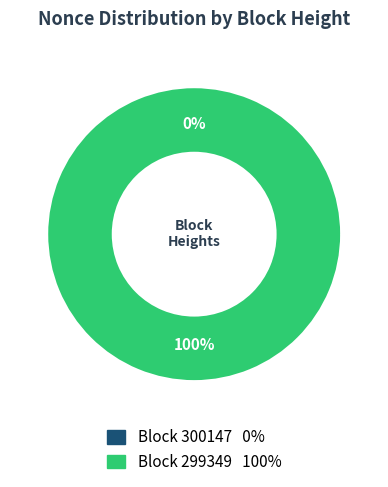

Is there any slice that represents more than half of the pie?

Yes